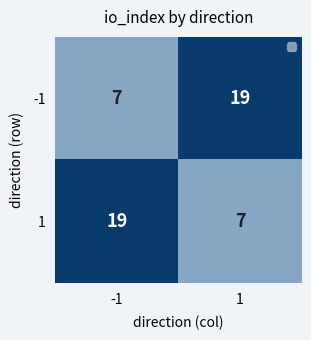

What is the difference between the 1 values at -1 and 1?

12